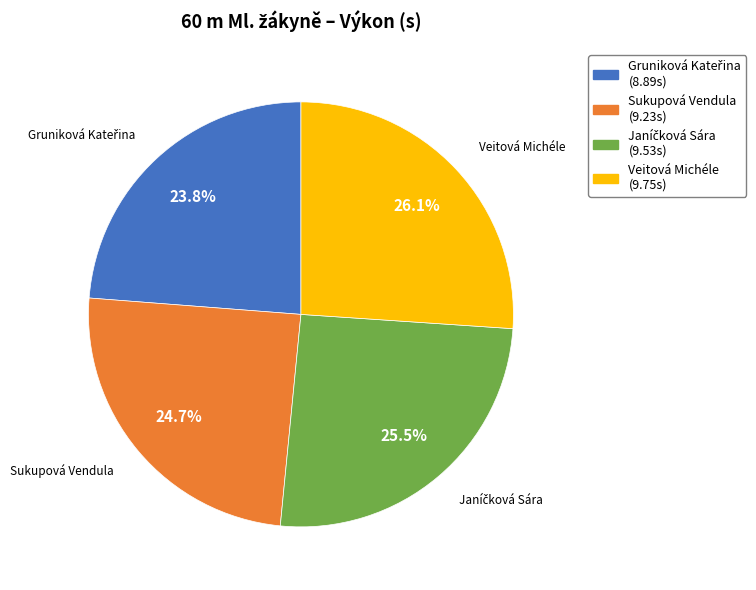

Count the number of slices in the pie.

4